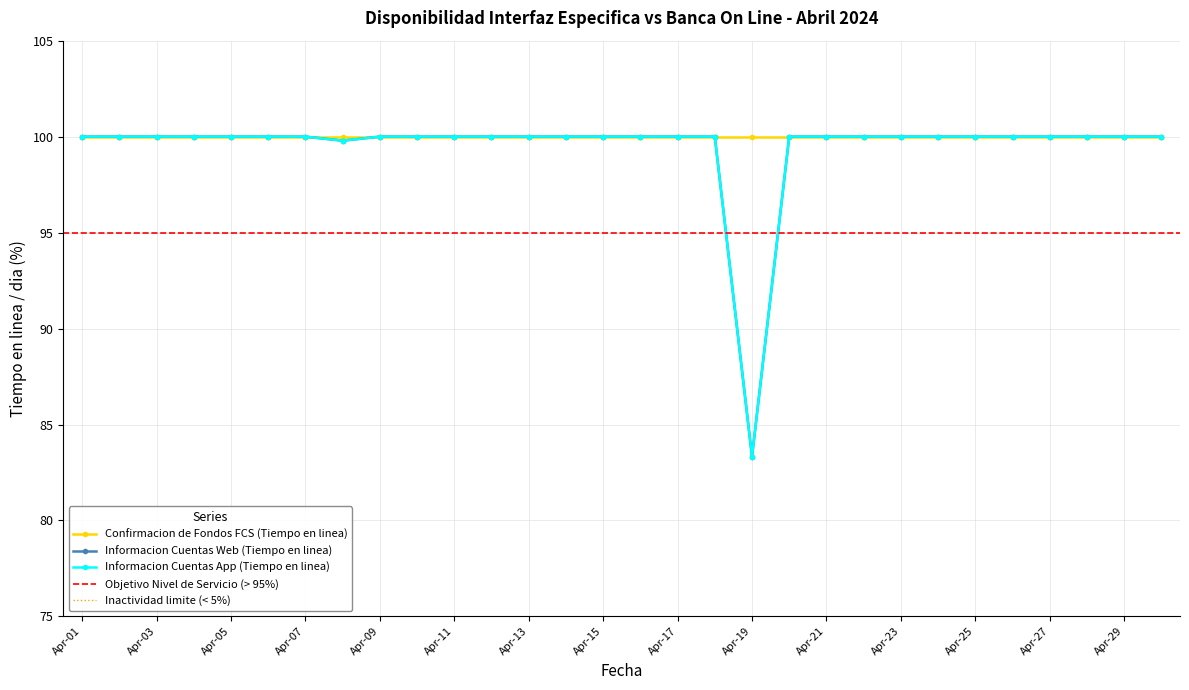

True or false: Informacion Cuentas App (Tiempo en linea) has a value of 156.8 at Apr-15.

False